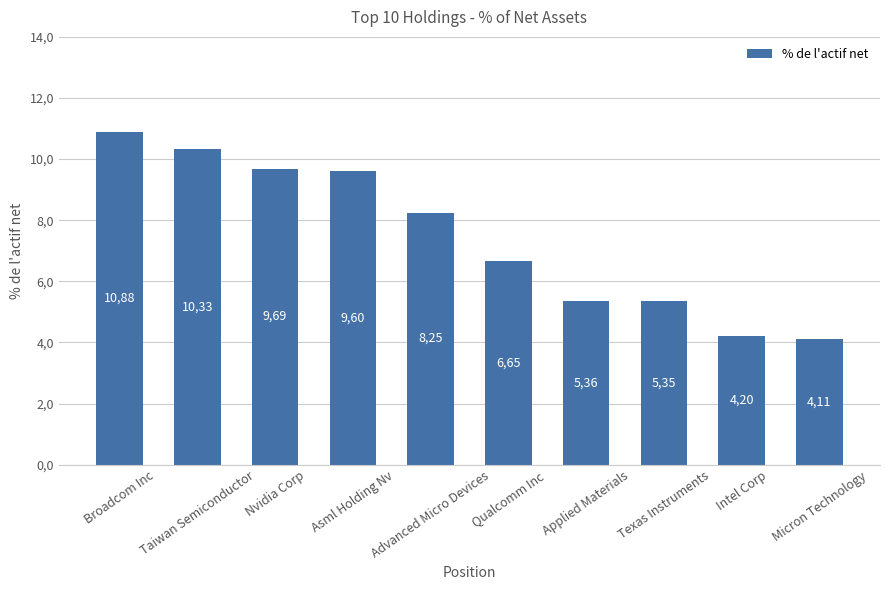

Where does the data first go above 8?

Broadcom Inc